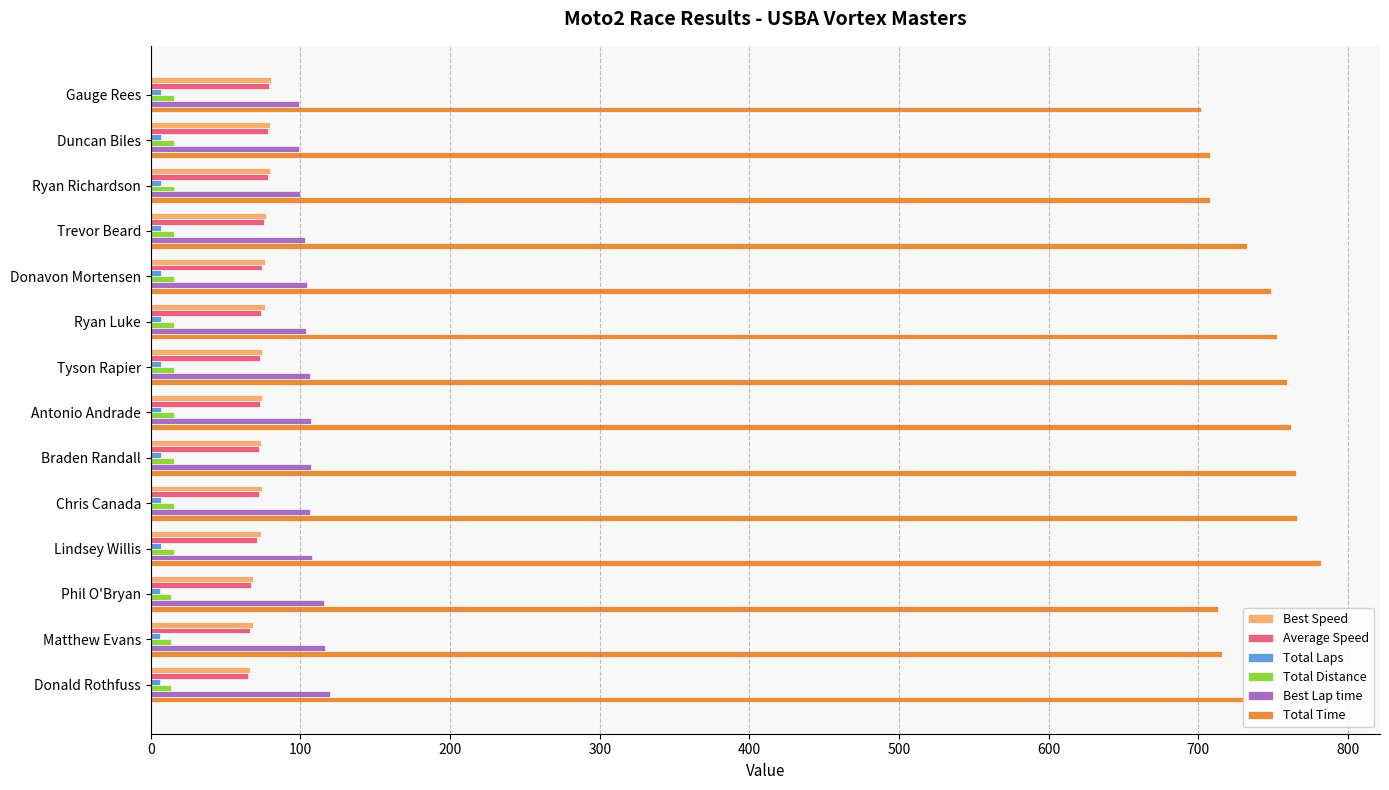

Which series has the largest range (max minus min)?

Total Time